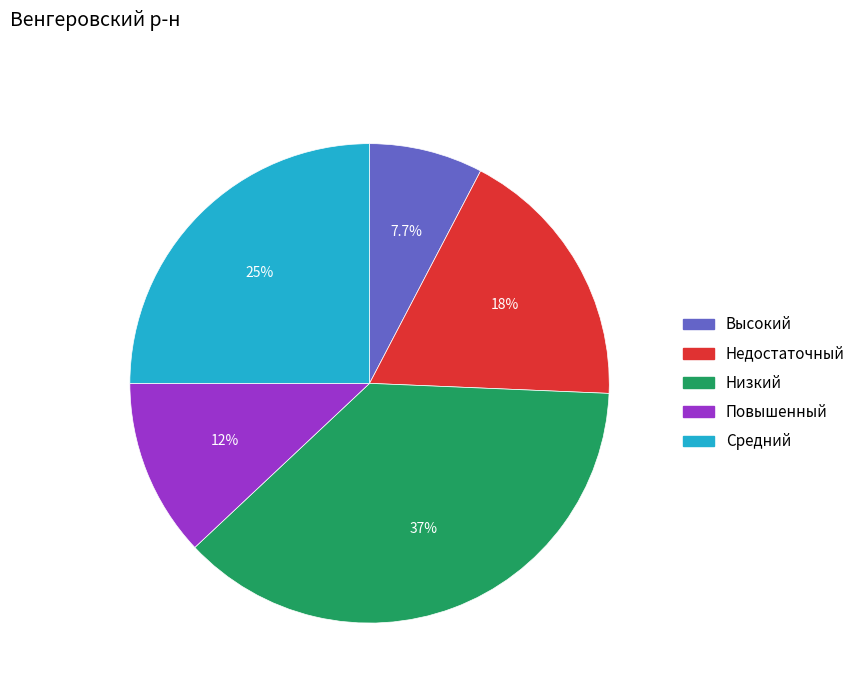

To the nearest percent, what is the difference between the Недостаточный and Высокий slice percentages?

10%